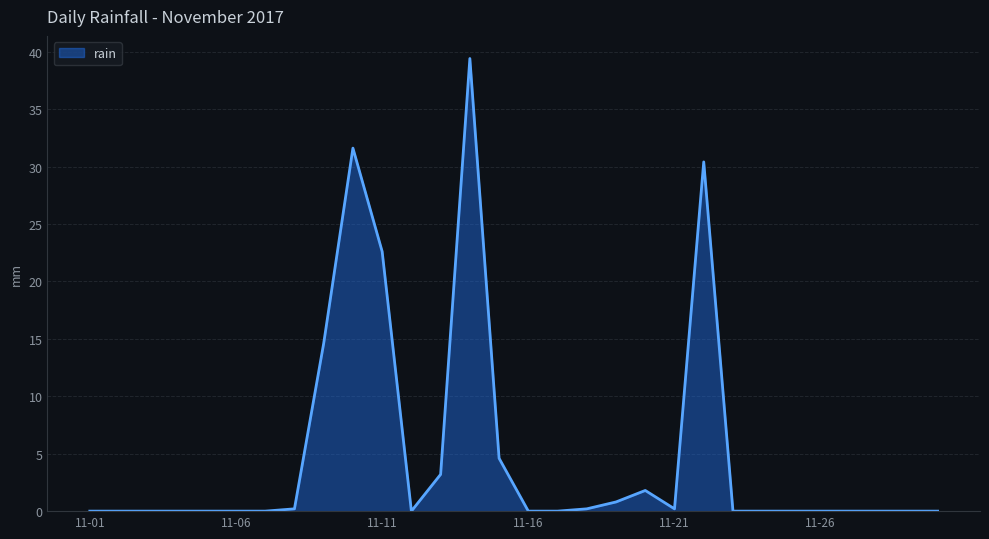

What is the maximum value shown in the chart?

39.4